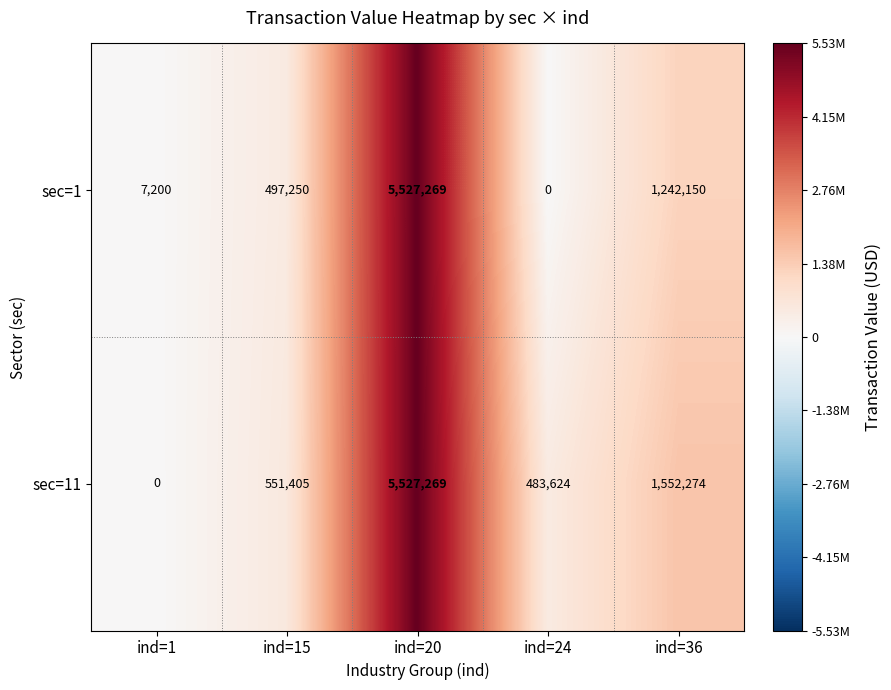

How many categories are shown in the chart?

5